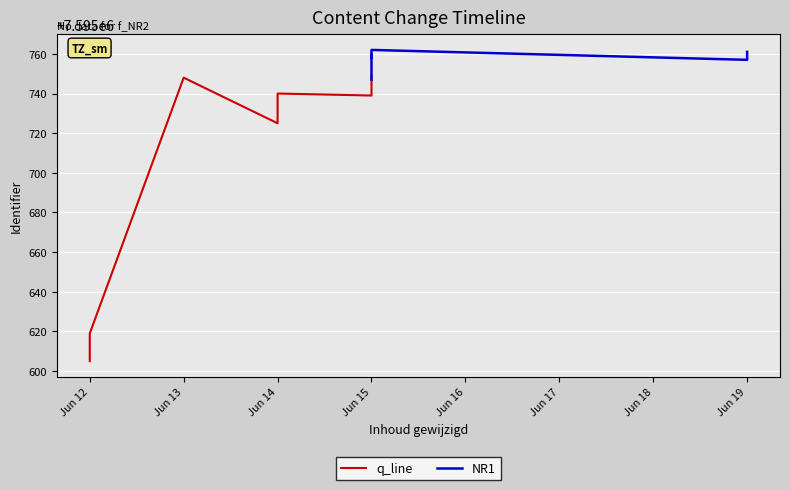

Reading left to right, transcribe all the data shown in this chart.

q_line: 7595605	7595610	7595613	7595619	7595748	7595725	7595728	7595740	7595739	7595749
NR1: 7595747	7595753	7595754	7595755	7595756	7595760	7595758	7595762	7595757	7595761